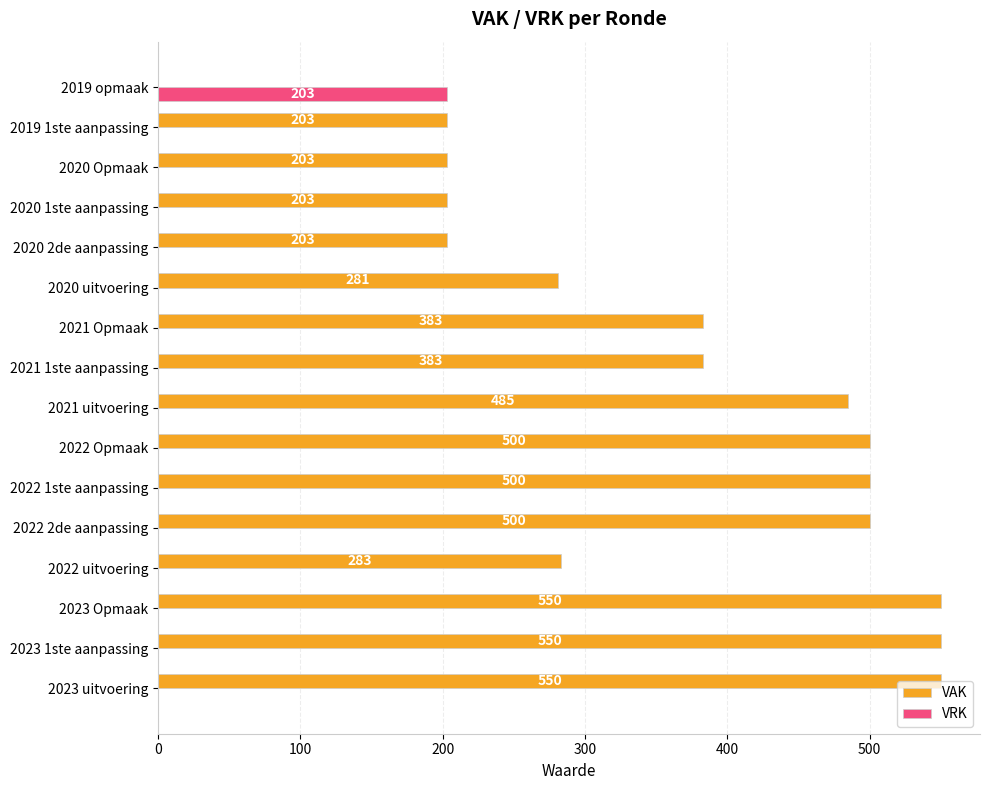

Is the value of VRK at 2022 Opmaak greater than the value of VAK at 2021 Opmaak?

No